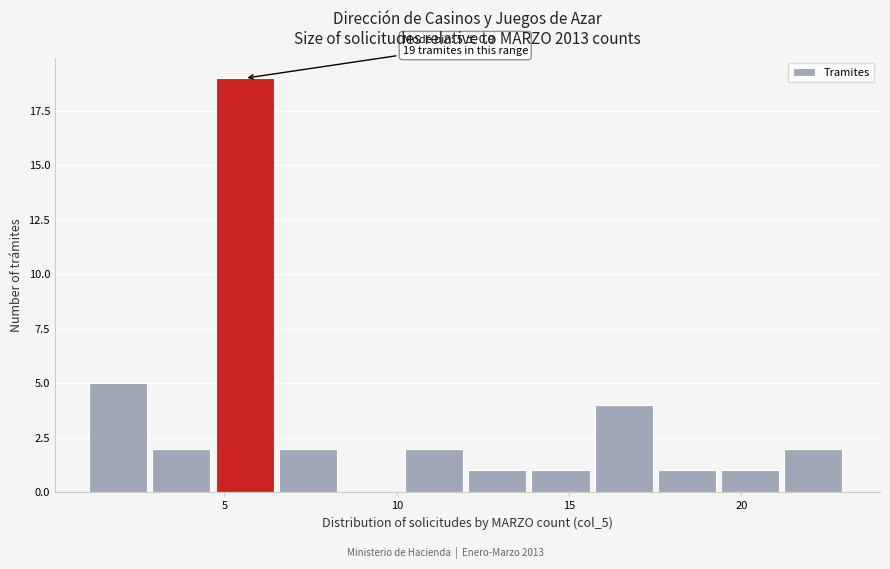

Read against the x-axis, roughly where is the centre of the tallest bar?

5.5